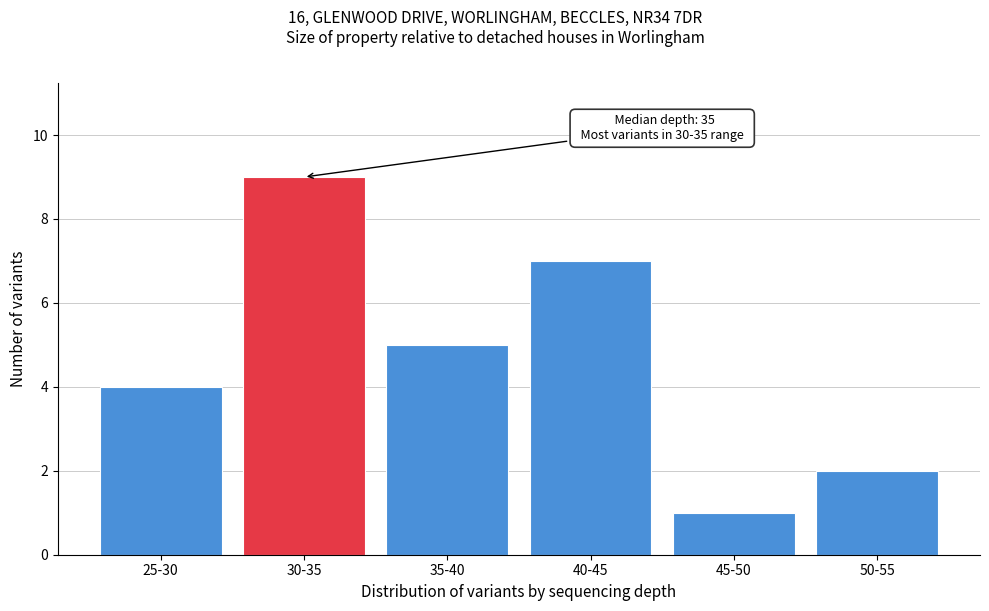

Reading left to right, transcribe all the data shown in this chart.

25-30=4	30-35=9	35-40=5	40-45=7	45-50=1	50-55=2